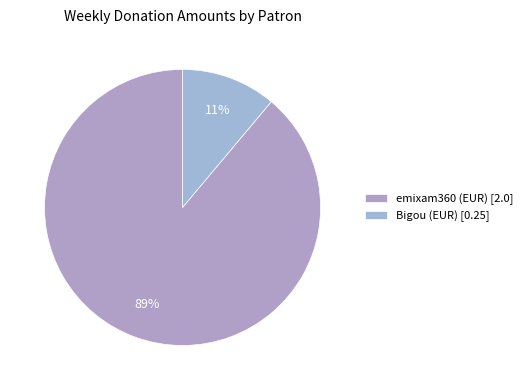

Approximately how many times larger is the value at Bigou (EUR) compared to emixam360 (EUR)?

0.1